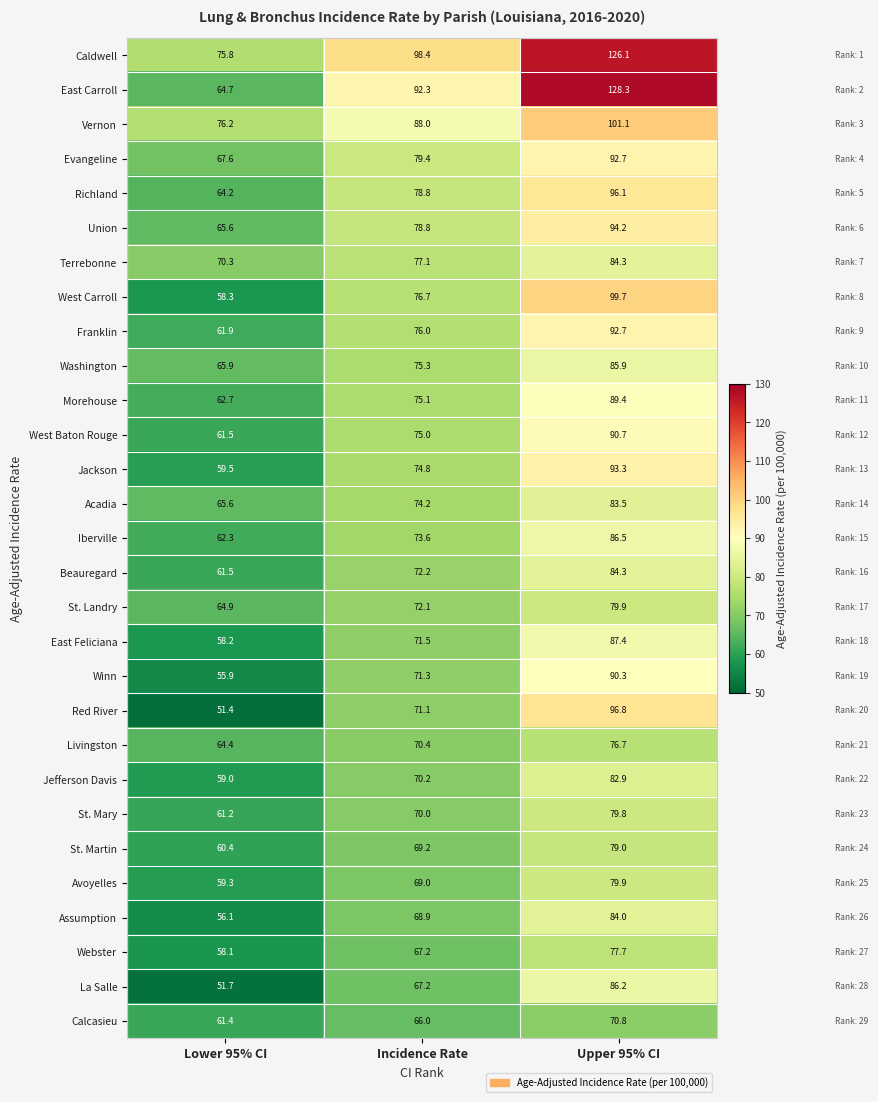

Between Lower 95% CI and Upper 95% CI, which series saw the biggest shift?

East Carroll